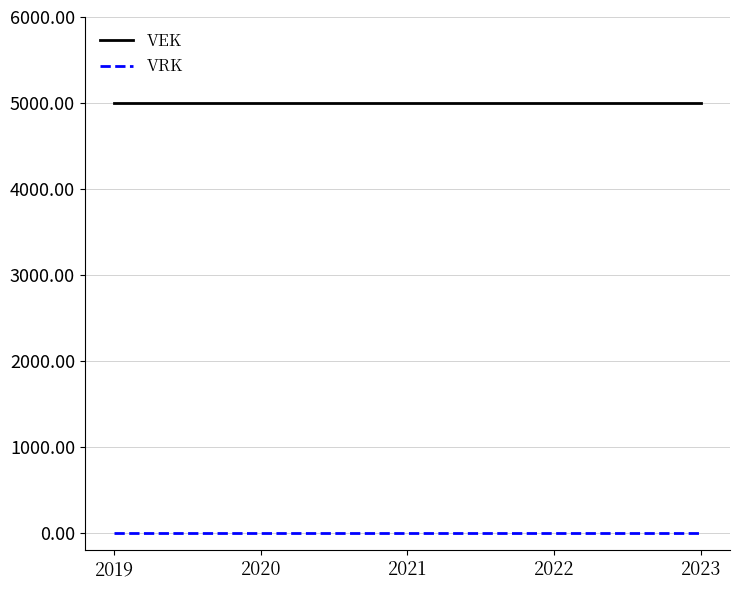

At how many categories does at least one series exceed 1120?

5